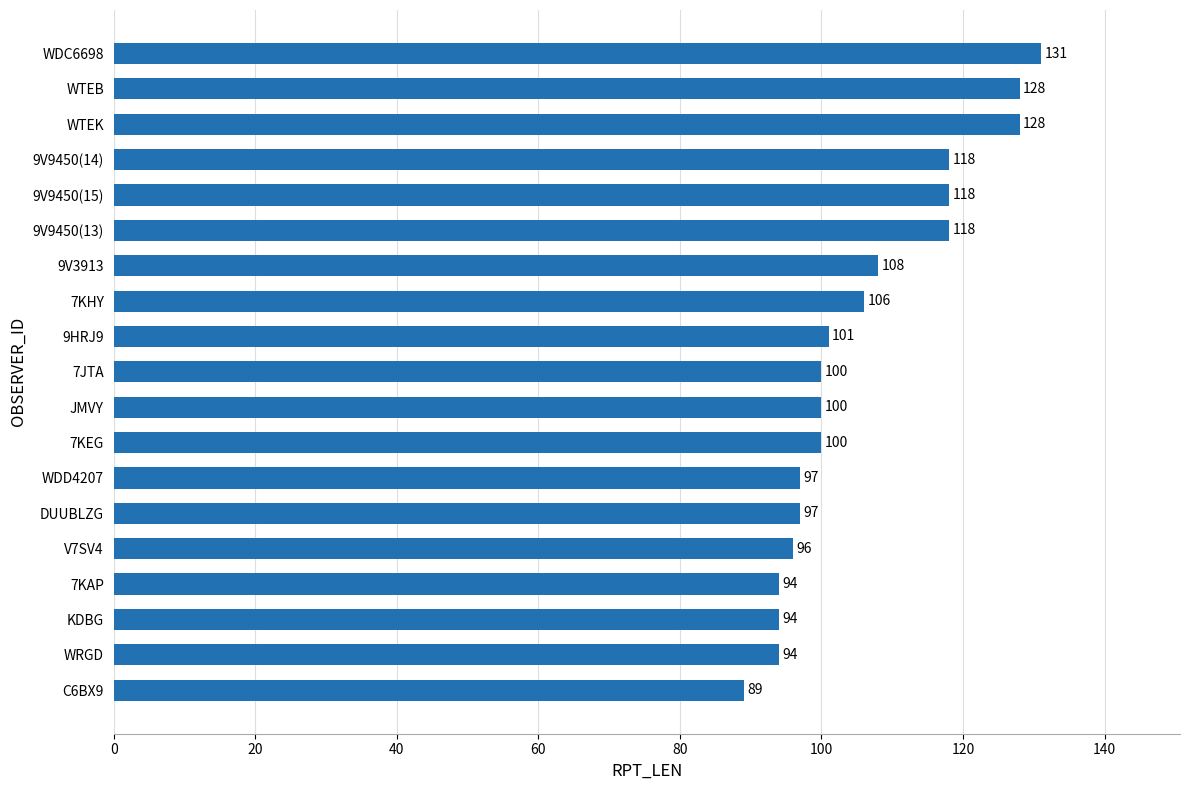

What is the difference between the second highest and minimum values?

39